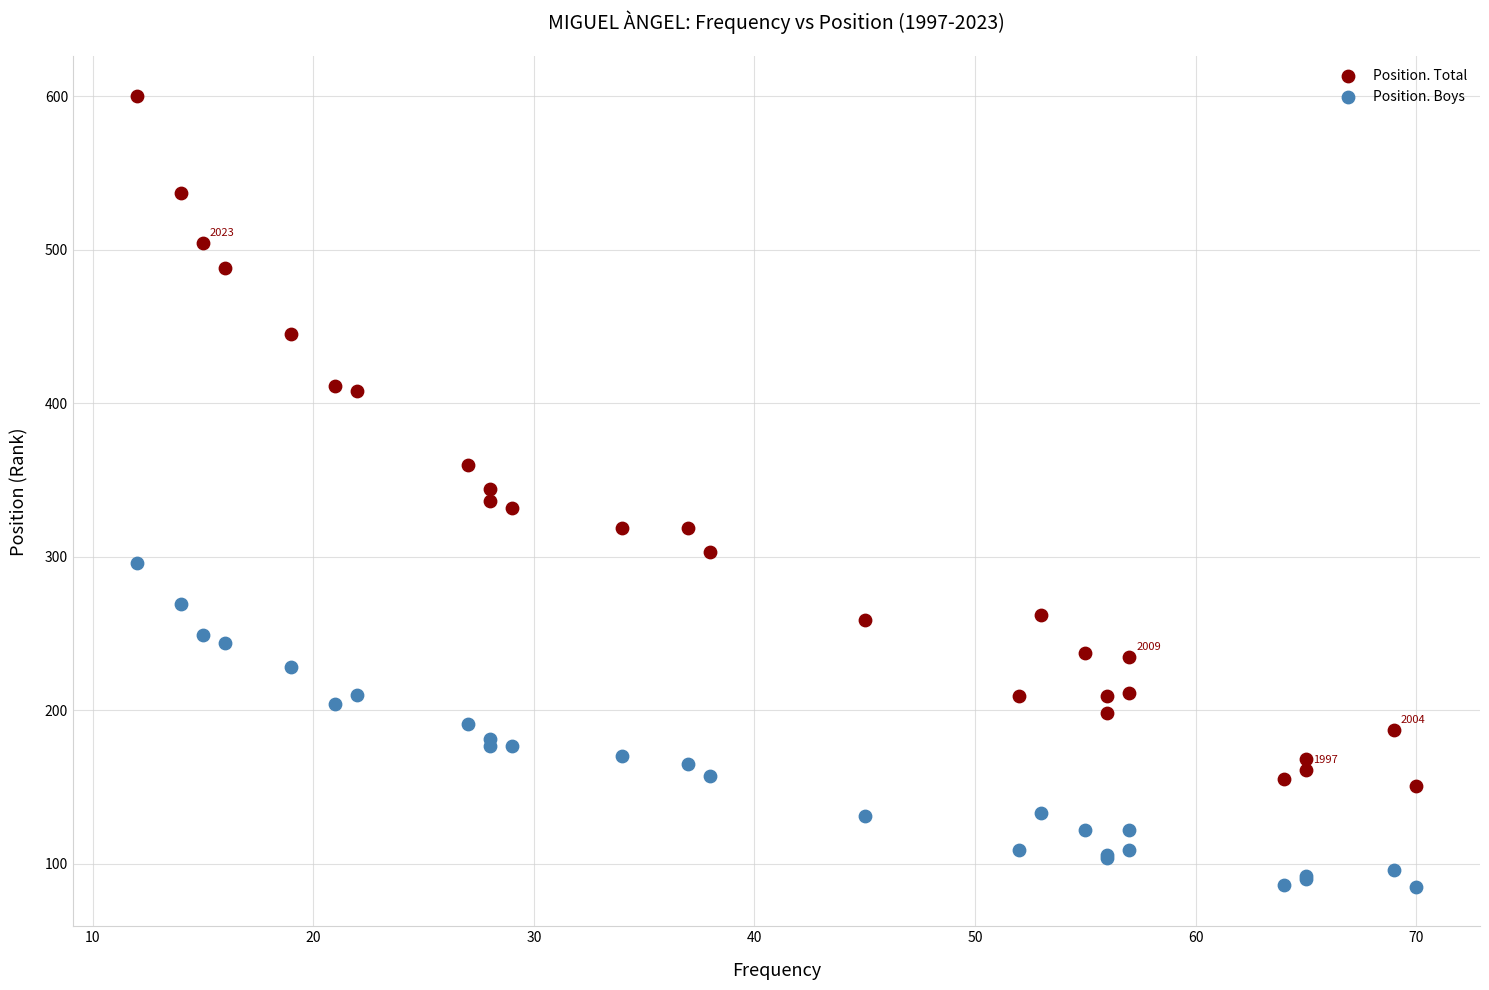

Which series reaches the minimum Y coordinate?

Position. Boys